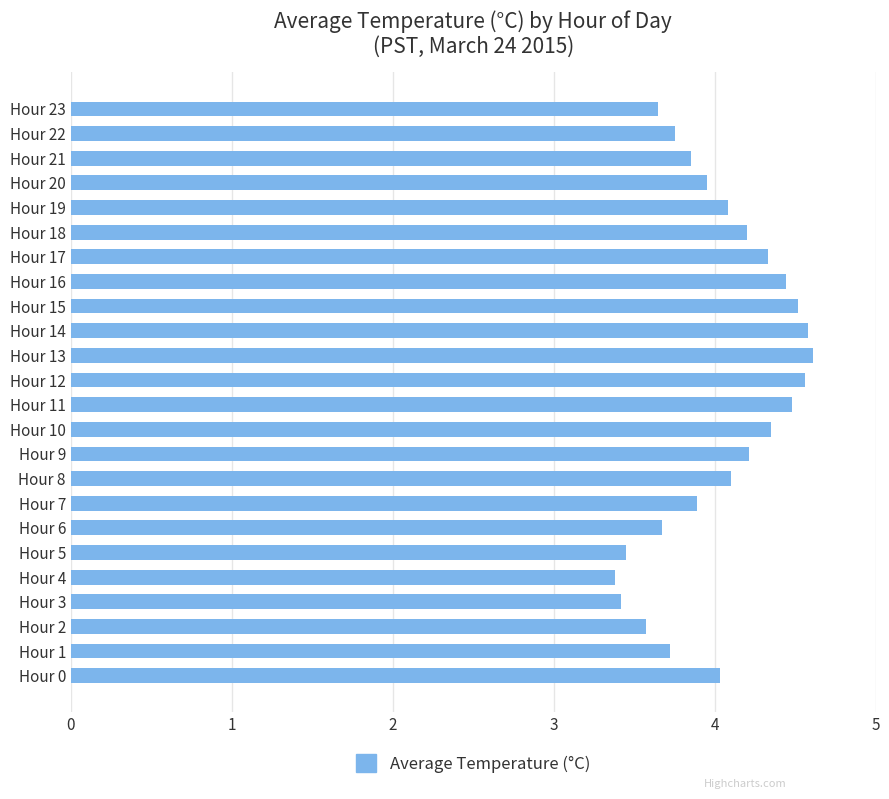

What is the difference between the maximum and second lowest values?

1.2